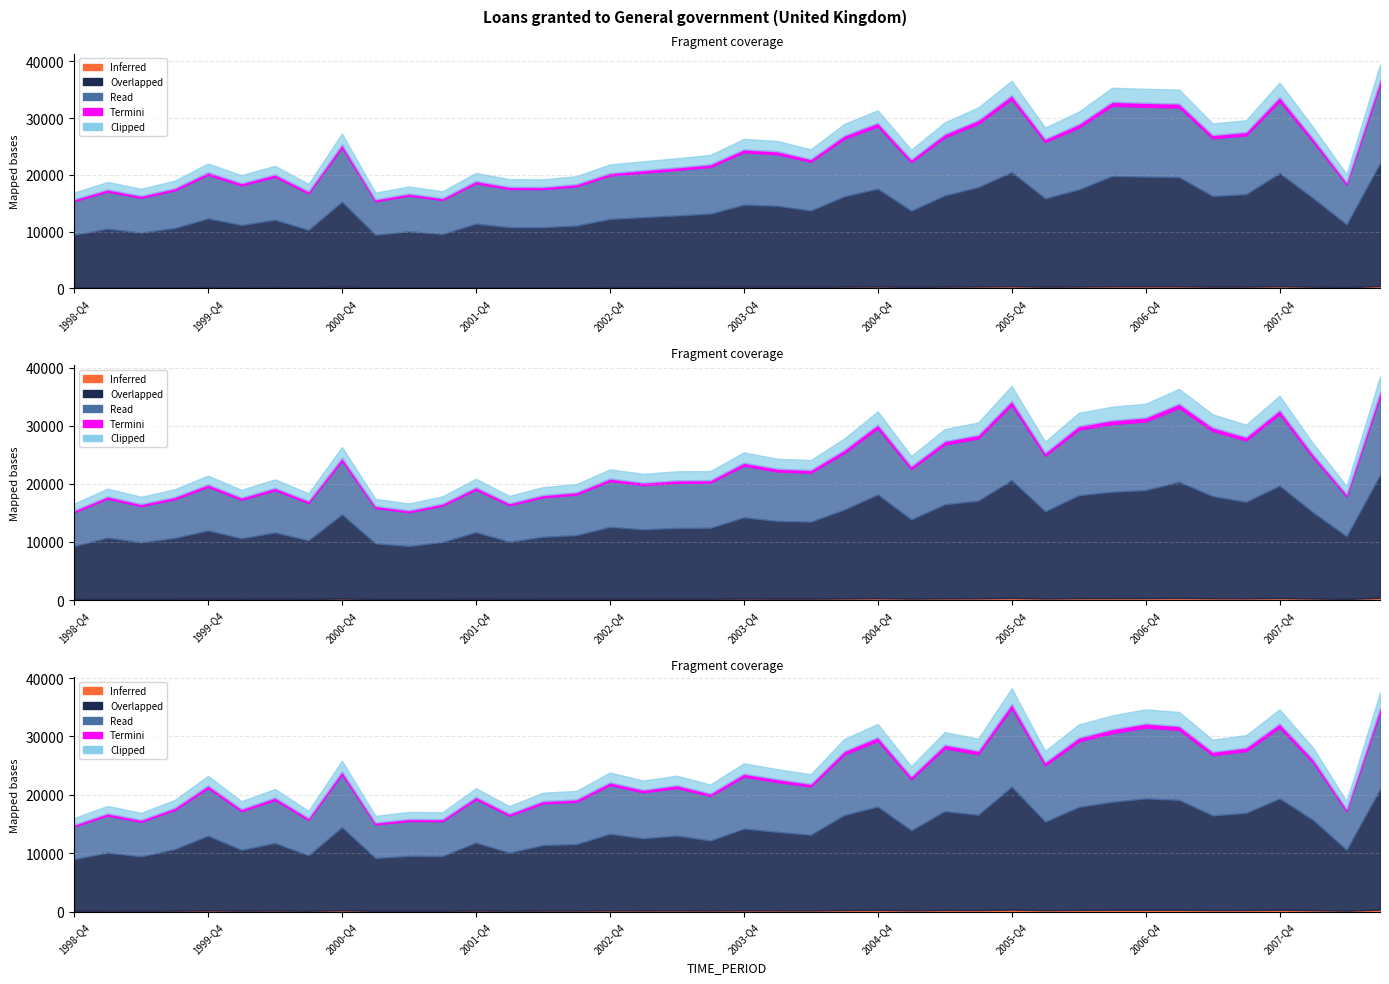

How many values are below 20068?

10